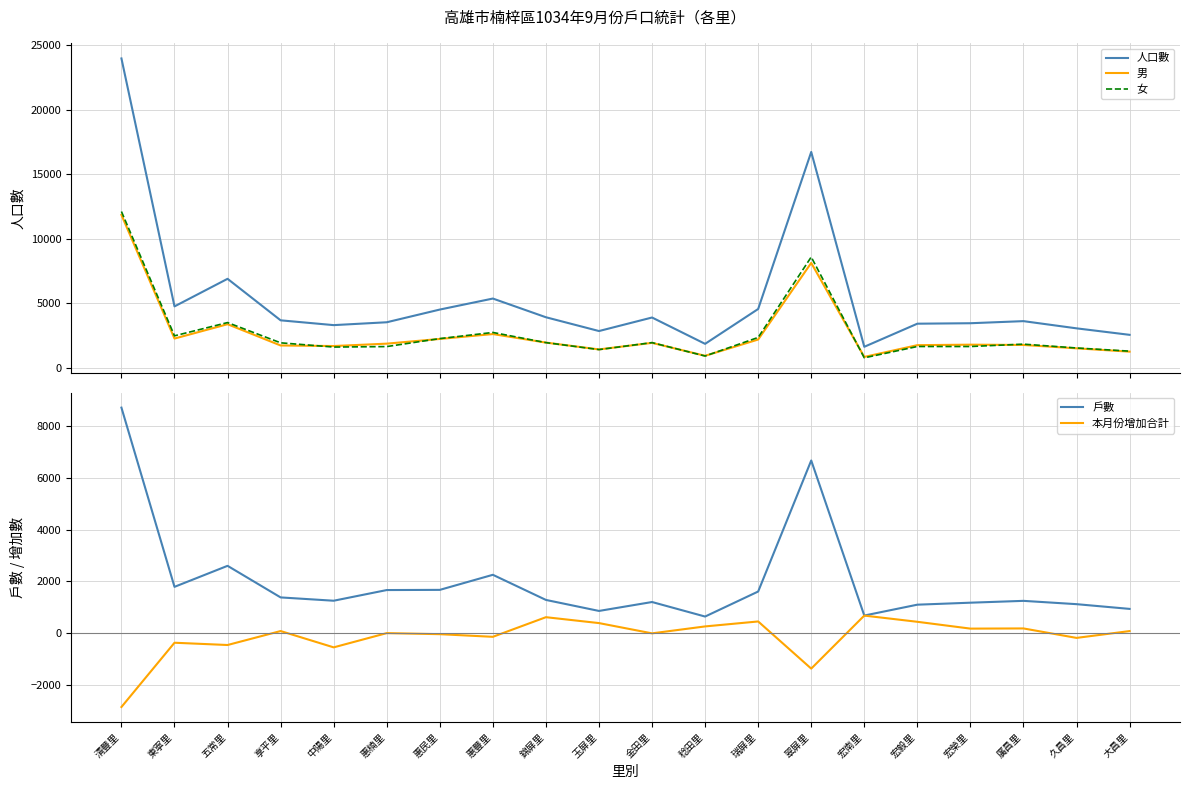

What is the greatest value displayed?

23979